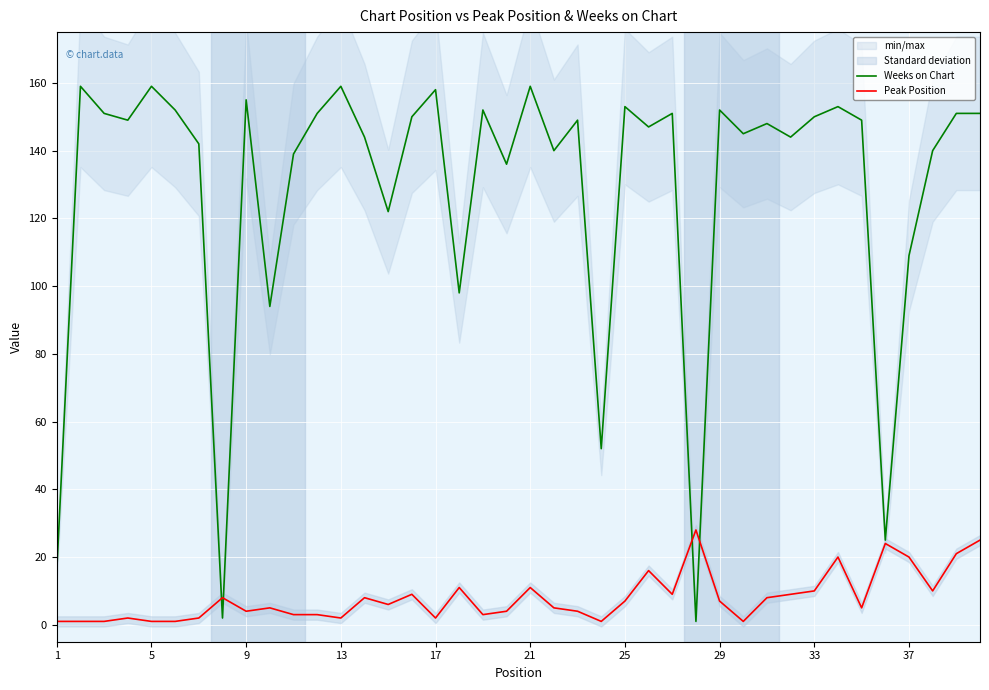

The value of Weeks on Chart at 19 is 181. True or false?

False